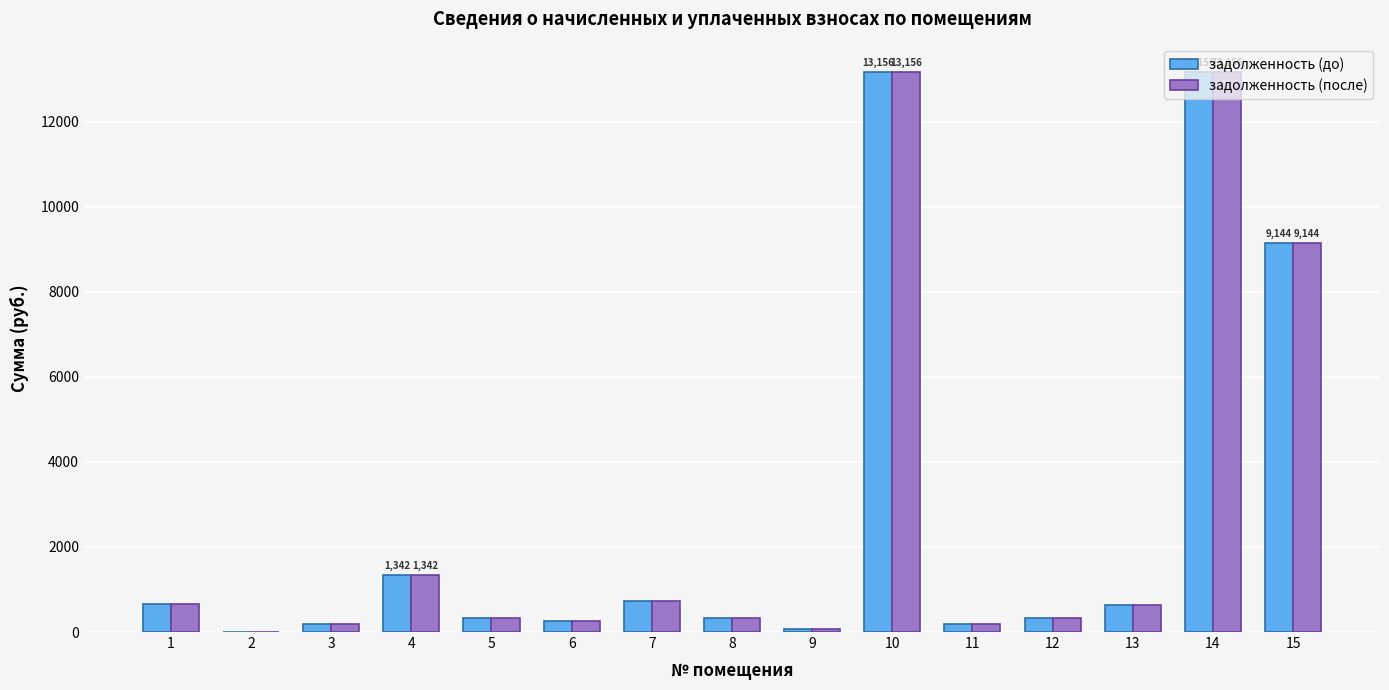

What is the approximate value of задолженность (до) at 7?

730.0